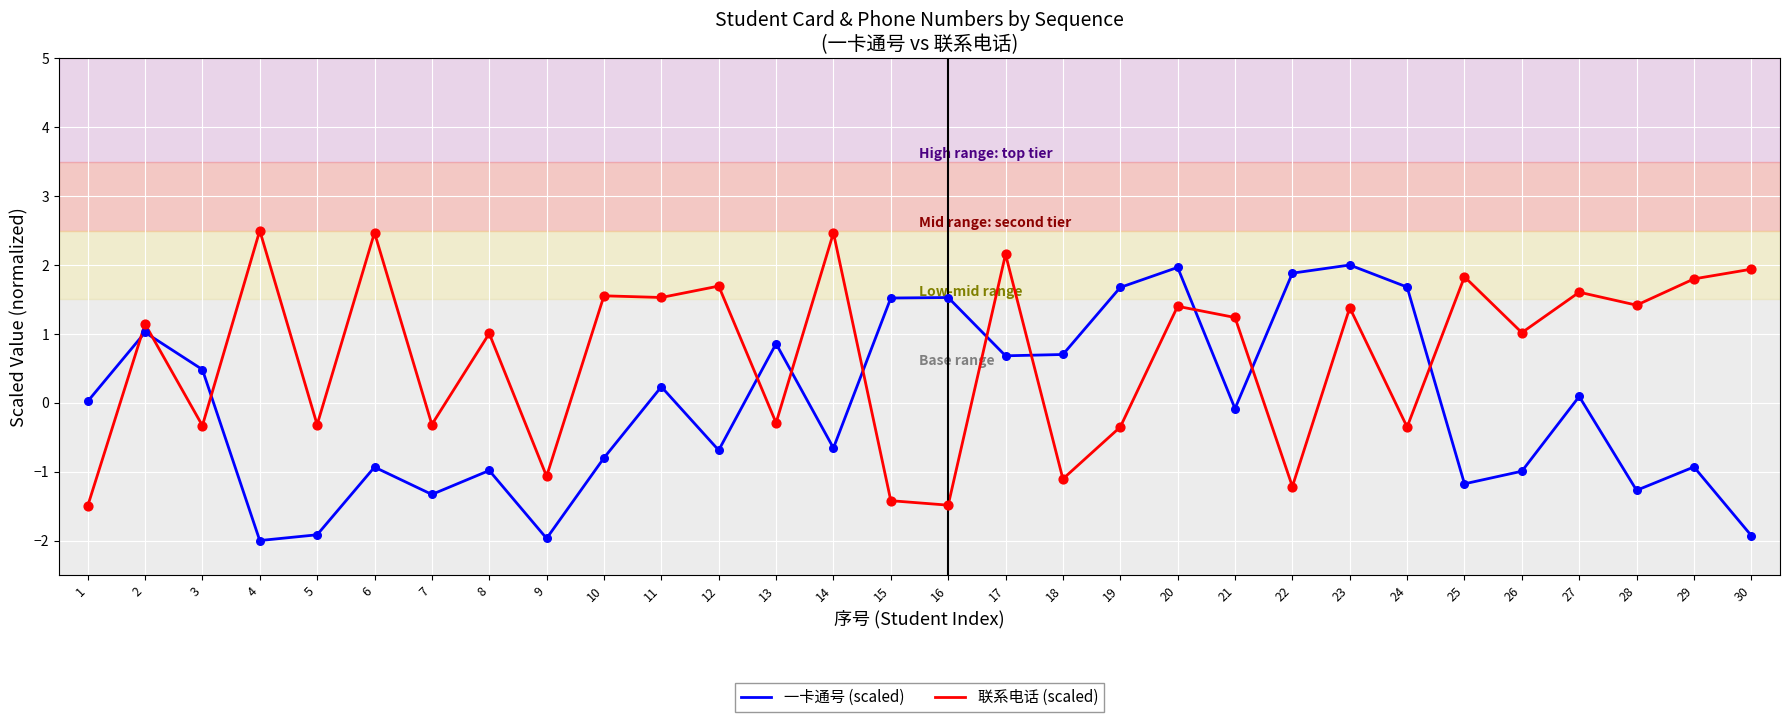

What is the total value across all series at 21?

1.2